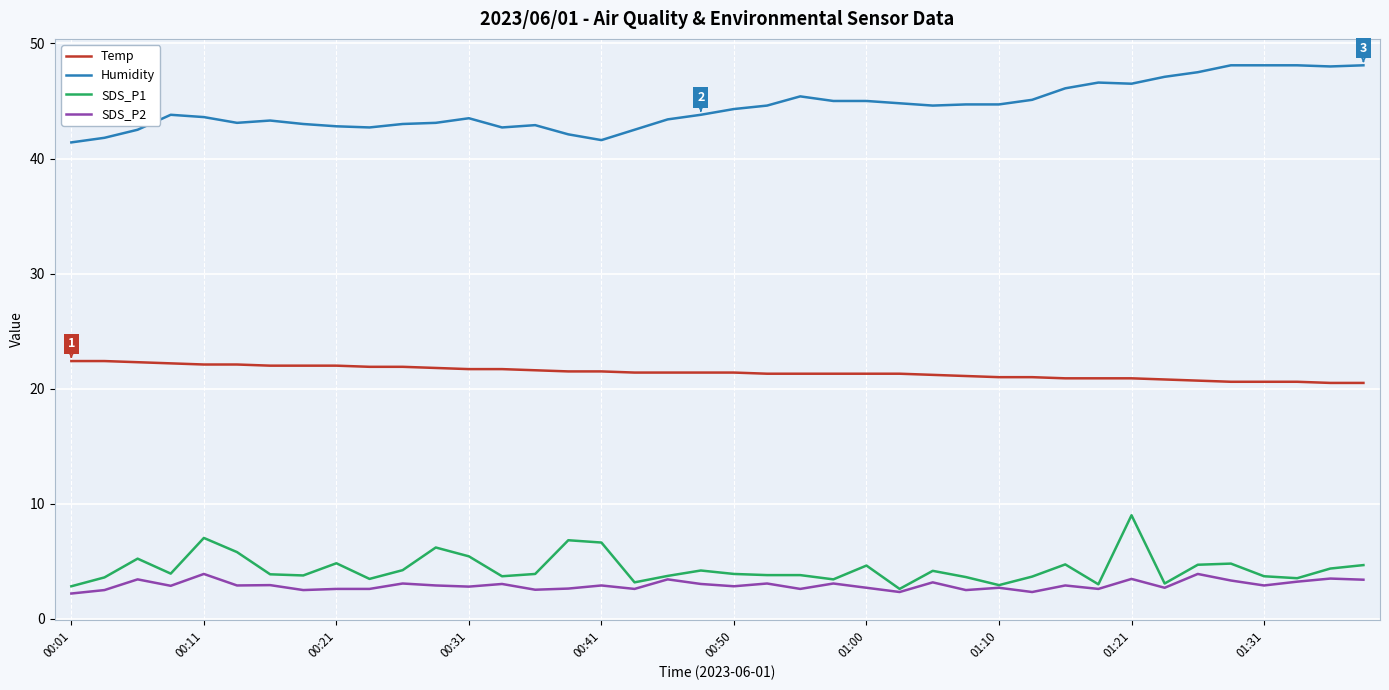

What is the smallest value displayed?

2.2